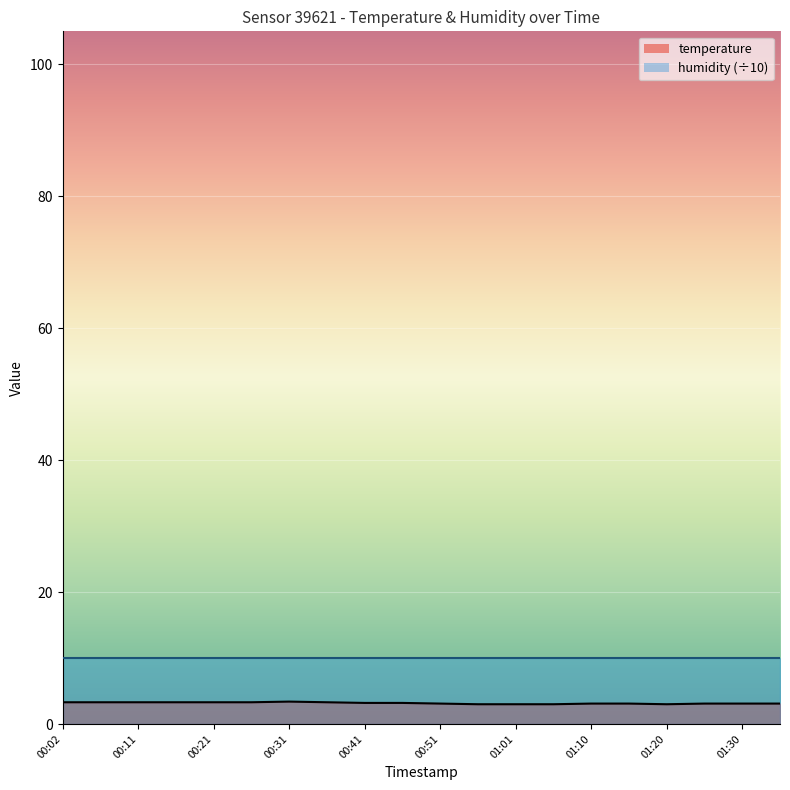

What is the sum of the values at 00:46 and 00:26?

6.5